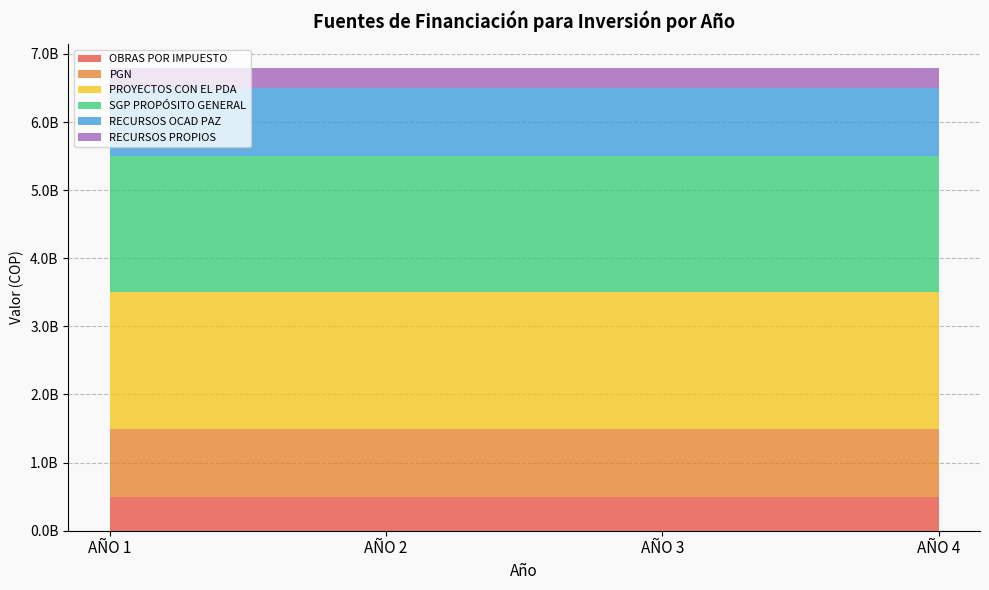

Reading left to right, list all the values displayed in this chart.

OBRAS POR IMPUESTO: 500000000	500000000	500000000	500000000
PGN: 1000000000	1000000000	1000000000	1000000000
PROYECTOS CON EL PDA: 2000000000	2000000000	2000000000	2000000000
SGP PROPÓSITO GENERAL: 2000000000	2000000000	2000000000	2000000000
RECURSOS OCAD PAZ: 1000000000	1000000000	1000000000	1000000000
RECURSOS PROPIOS: 300000000	300000000	300000000	300000000